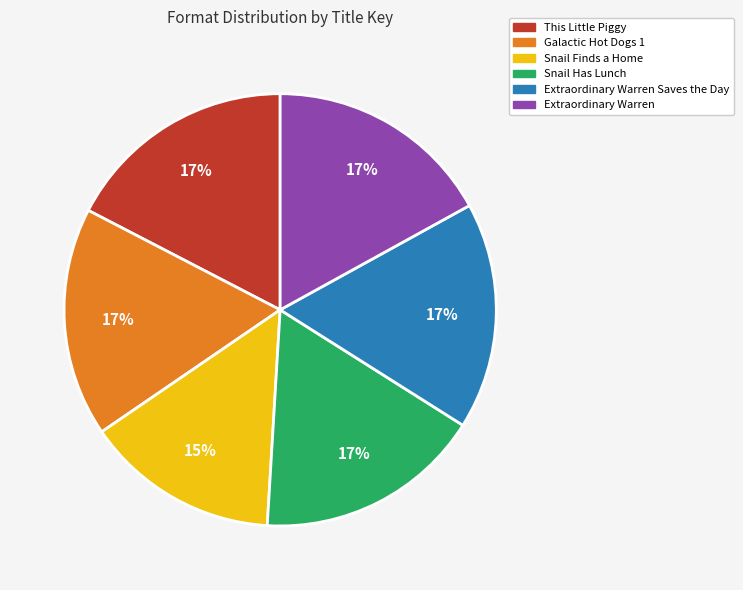

To the nearest percent, what is the average slice percentage?

17%